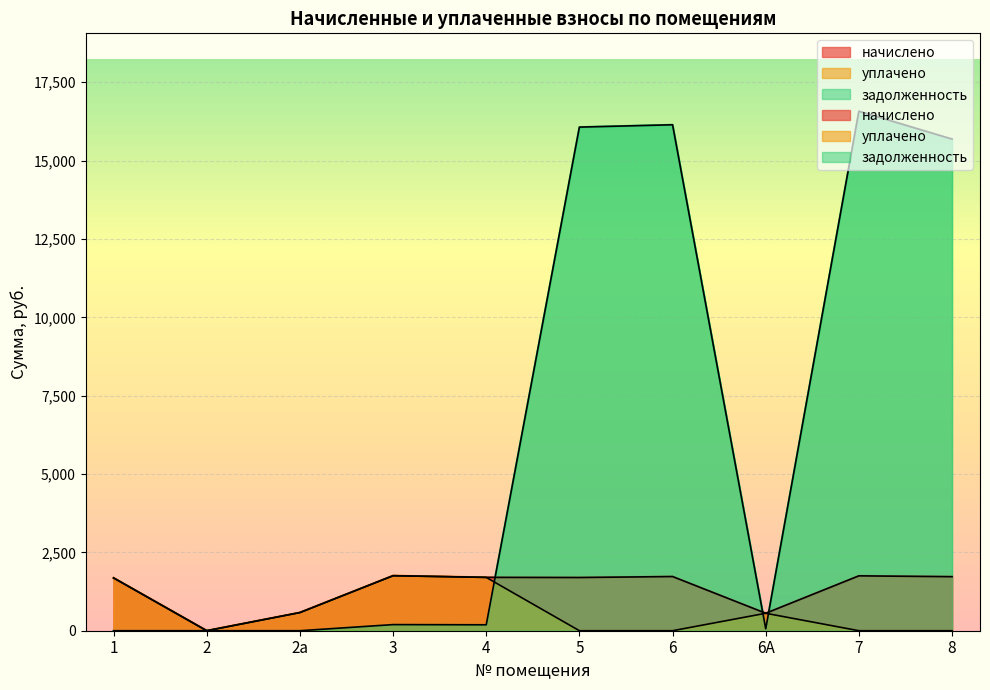

Reading left to right, extract all data points from this chart.

начислено: 1=1684.0	2=0.0	2а=579.1	3=1755.3	4=1701.8	5=1697.4	6=1728.5	6А=556.9	7=1750.9	8=1724.1
уплачено: 1=1684.0	2=0.0	2а=579.1	3=1755.3	4=1701.8	5=0.0	6=0.0	6А=556.9	7=0.0	8=0.0
задолженность: 1=0.0	2=0.0	2а=0.0	3=195.0	4=189.1	5=16069.8	6=16144.8	6А=61.9	7=16575.9	8=15686.9